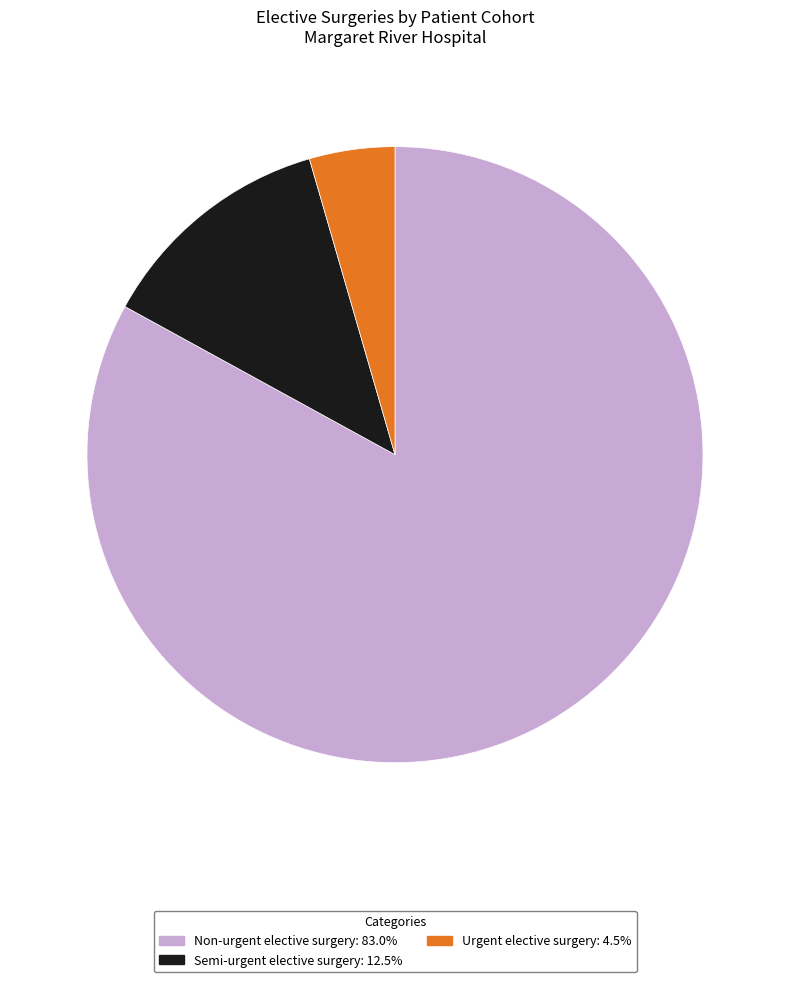

Is it true that Urgent elective surgery is 24% of the pie?

False